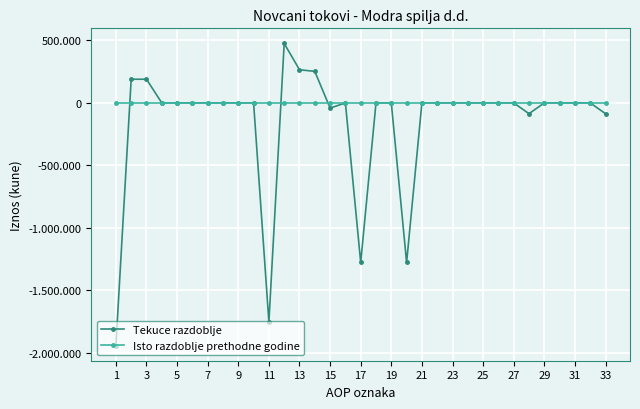

Which series has the largest total across all categories?

Isto razdoblje prethodne godine